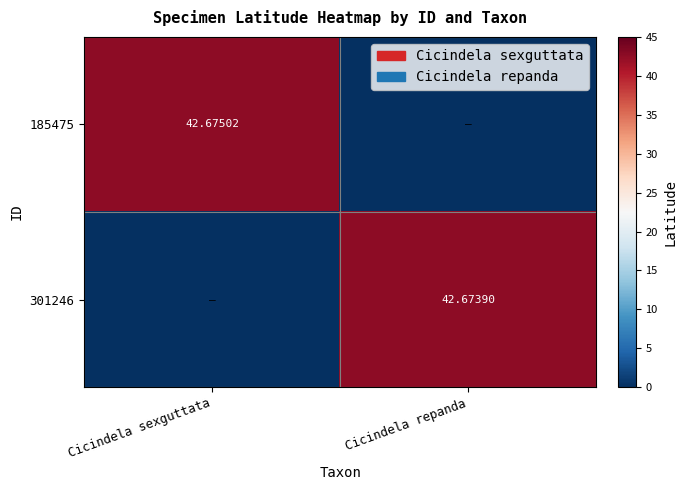

Is the value of 301246 at Cicindela repanda greater than the value of 185475 at Cicindela sexguttata?

No